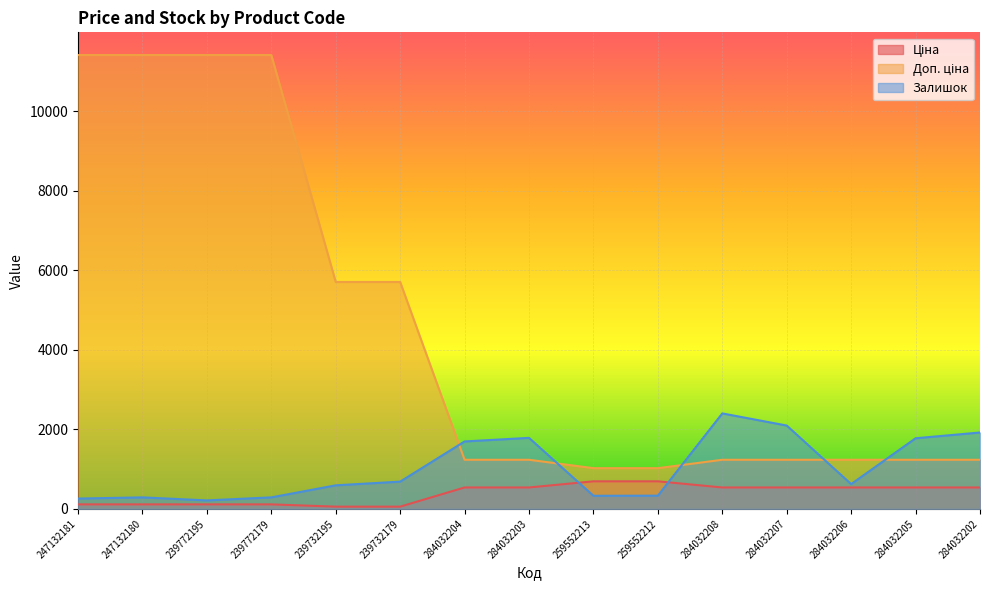

What position from the left is 259552213?

9